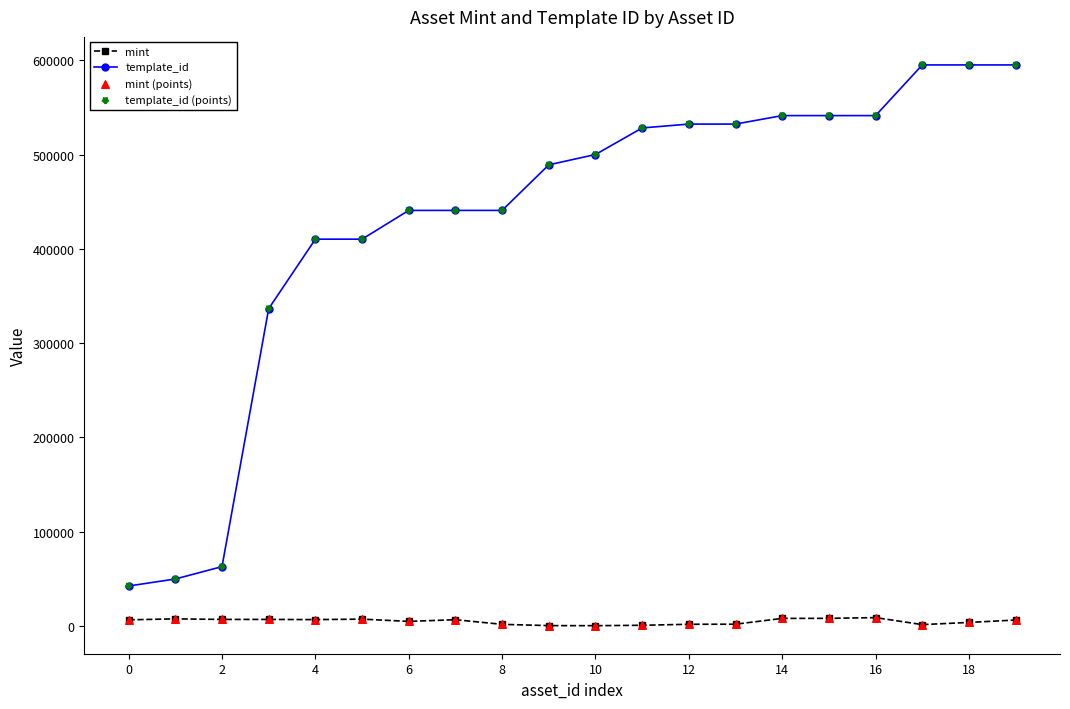

Which series has the widest spread of values?

template_id